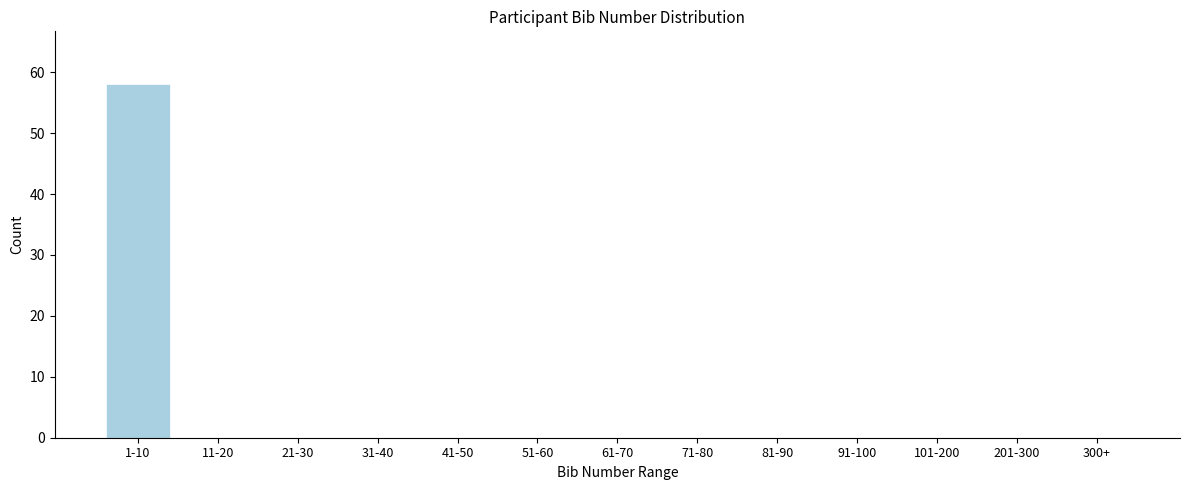

Reading left to right, list all the values displayed in this chart.

1-10=58	11-20=0	21-30=0	31-40=0	41-50=0	51-60=0	61-70=0	71-80=0	81-90=0	91-100=0	101-200=0	201-300=0	300+=0